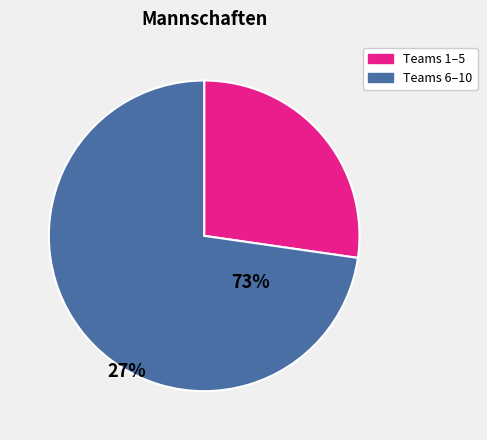

Is there a majority slice in this chart?

Yes